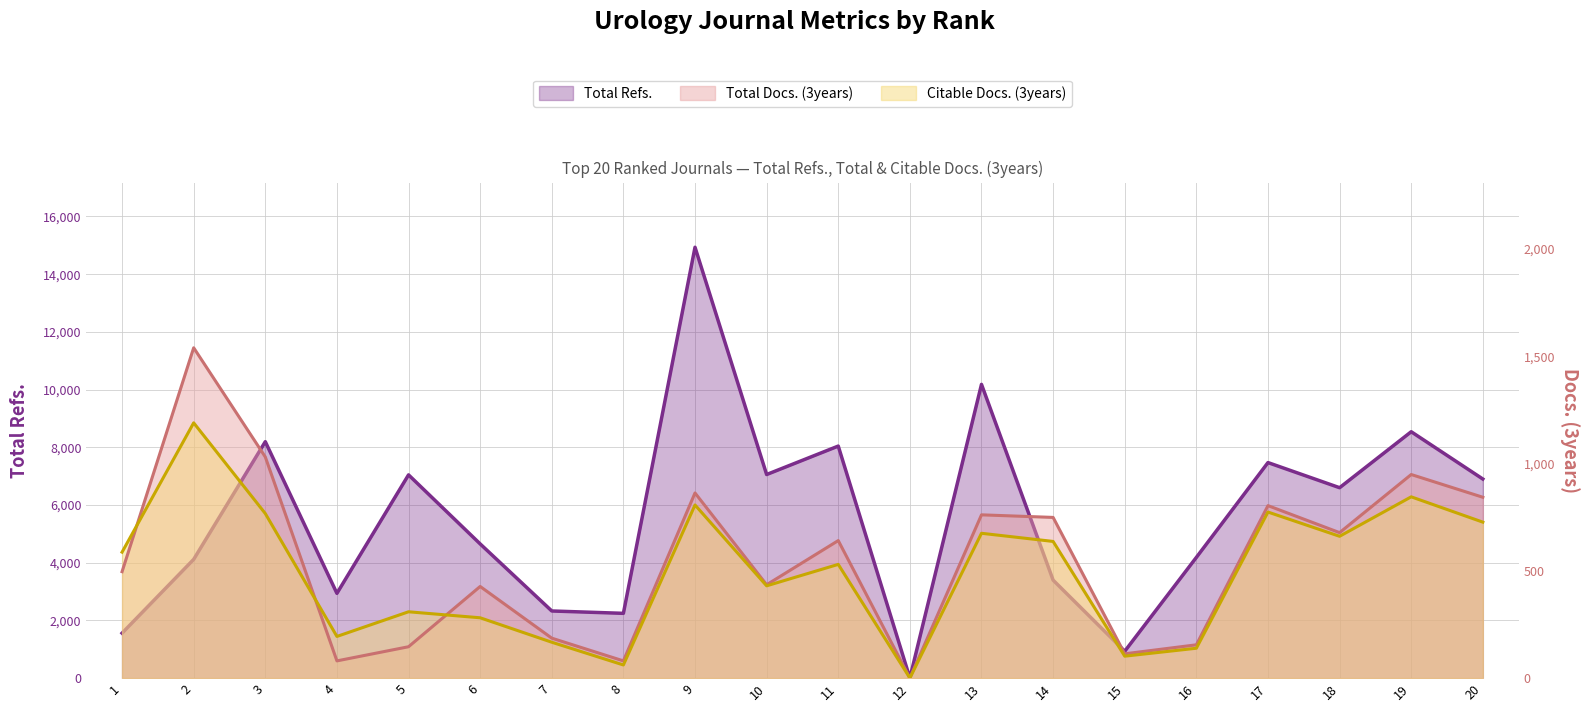

What is the difference between the highest and lowest values at 19?

7693